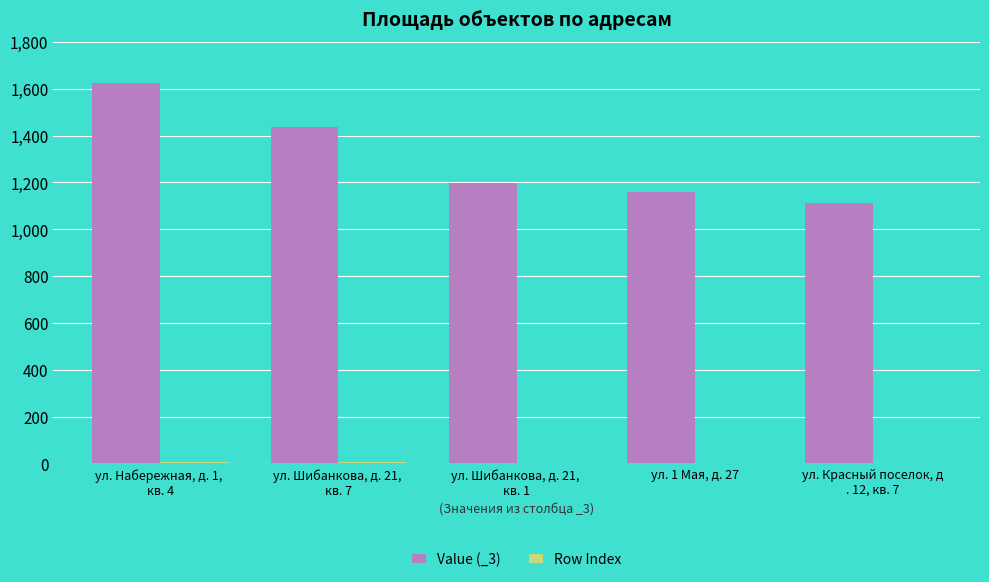

What is the average value of the Value (_3) series?

1306